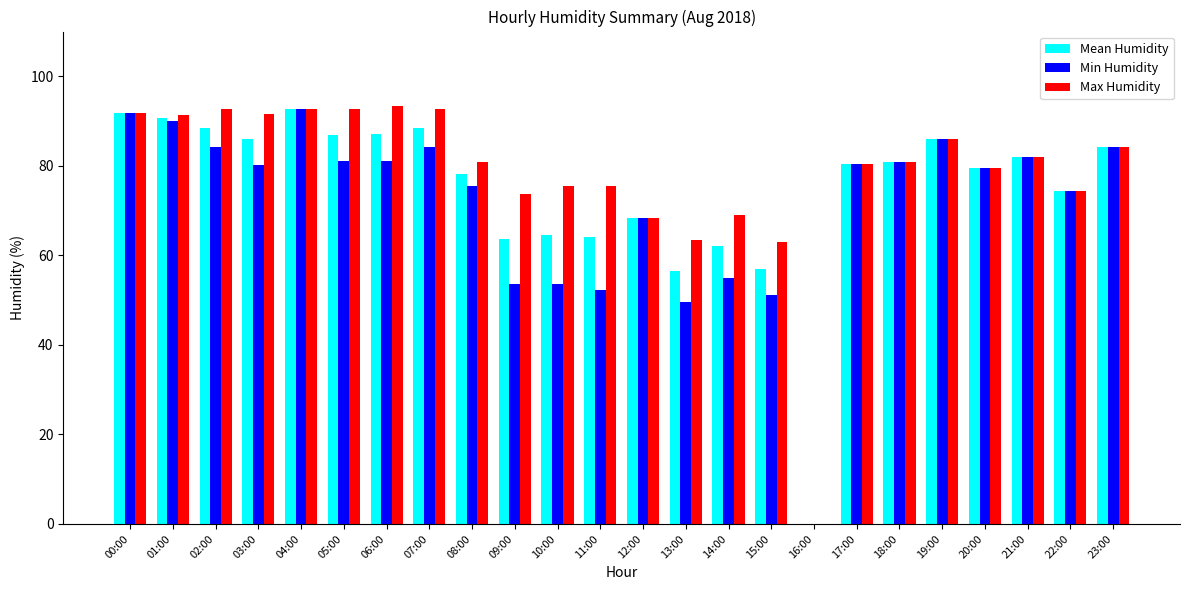

The Max Humidity series shows 60.7 at 06:00. True or false?

False